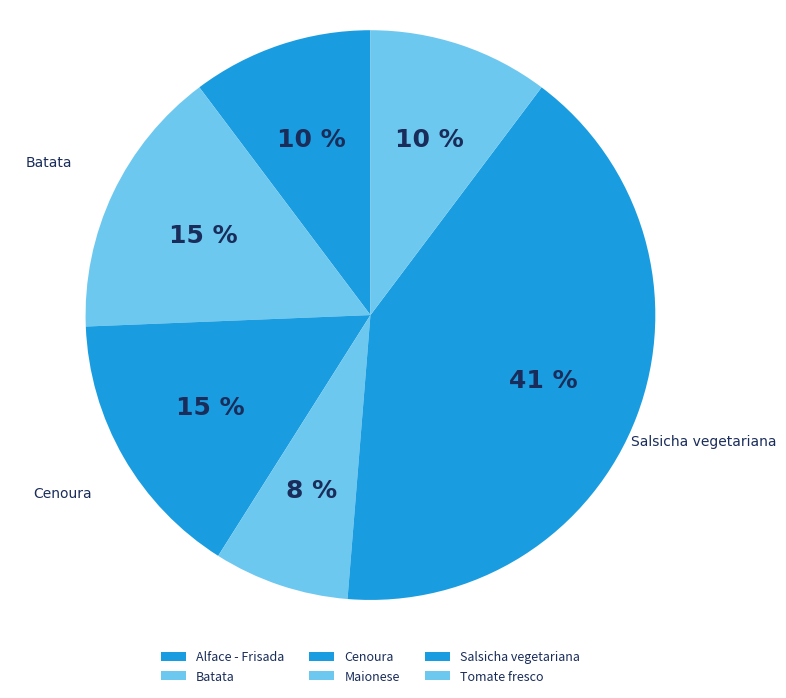

To the nearest percent, what percentage of the pie is Salsicha vegetariana?

41%